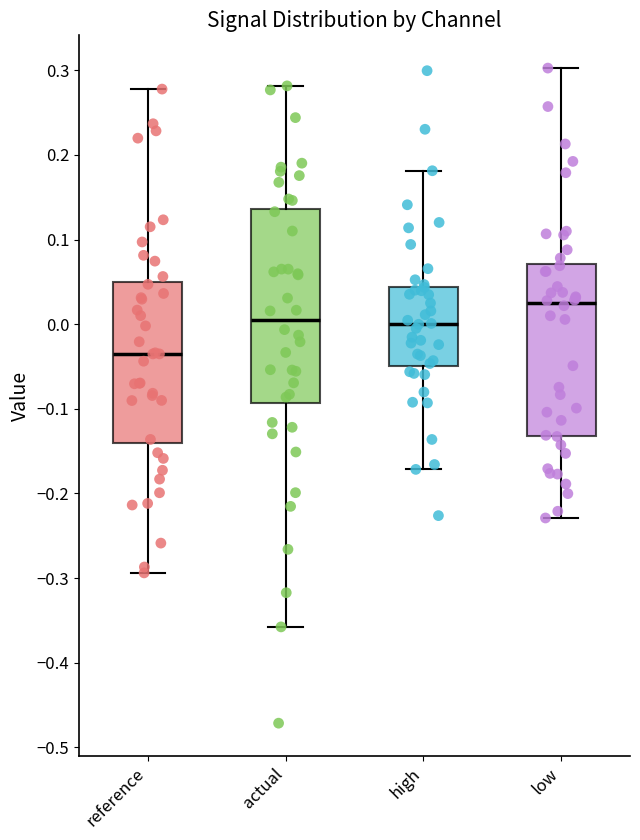

Where does the median line of the box for reference sit on the y-axis? The values are not printed on the chart, so give them approximately, as read against the axis.

-0.04